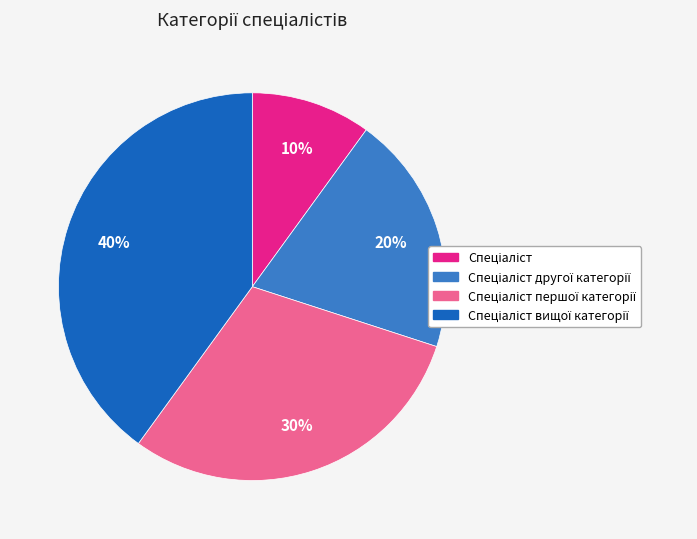

Does any single category account for the majority?

No